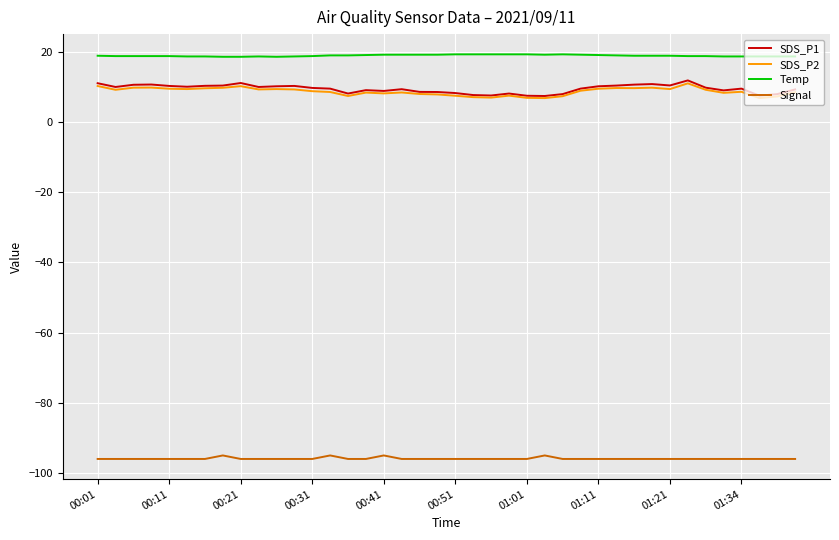

Which series has the widest spread of values?

SDS_P1